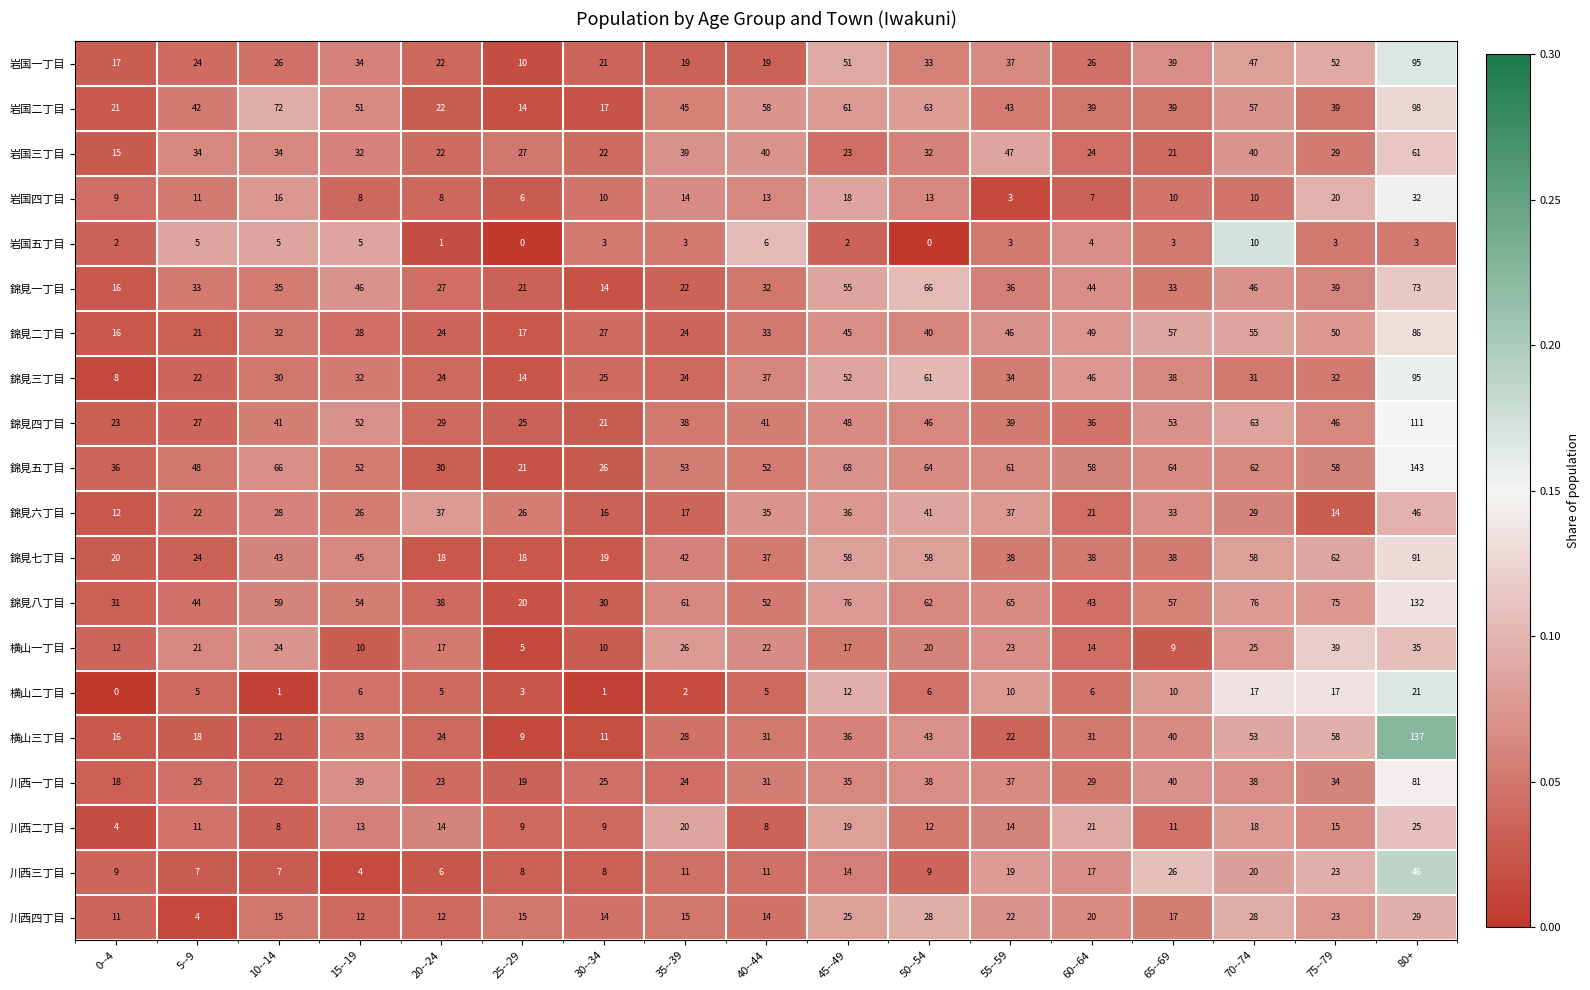

At which category is the sum across all series the highest?

80+